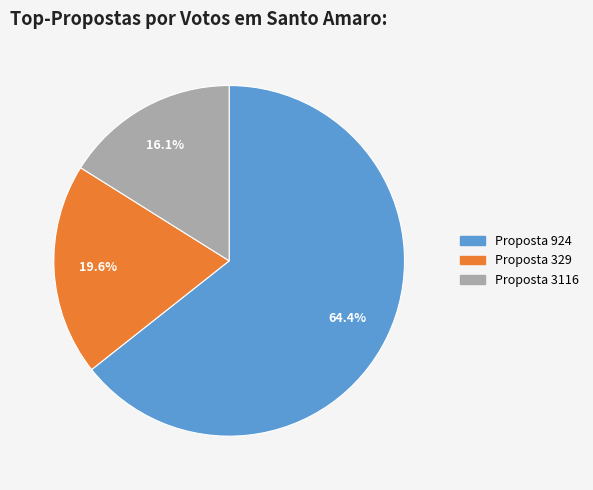

Is there any slice that represents more than half of the pie?

Yes